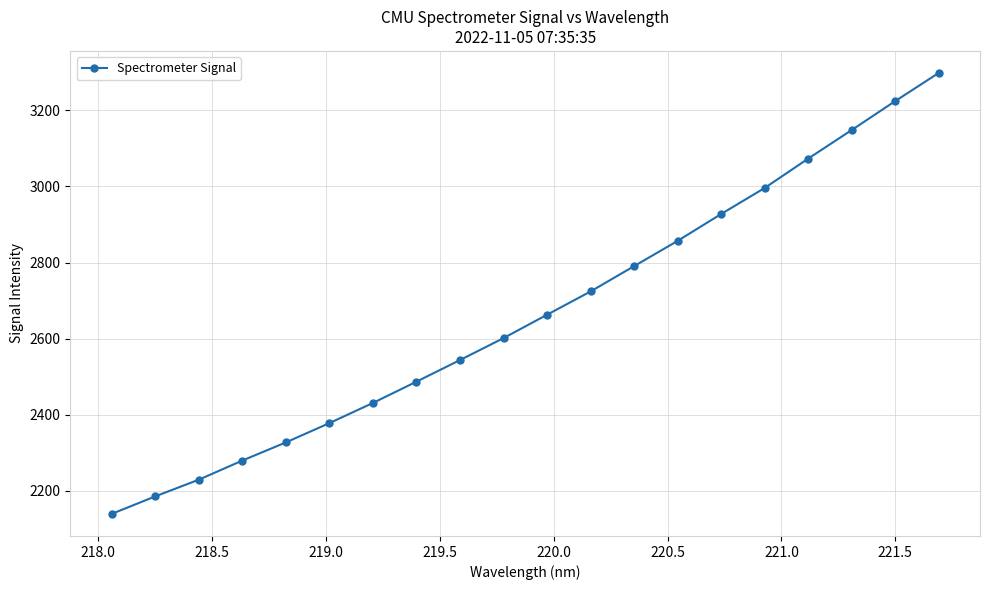

Is this an area chart (filled region under the line)?

No